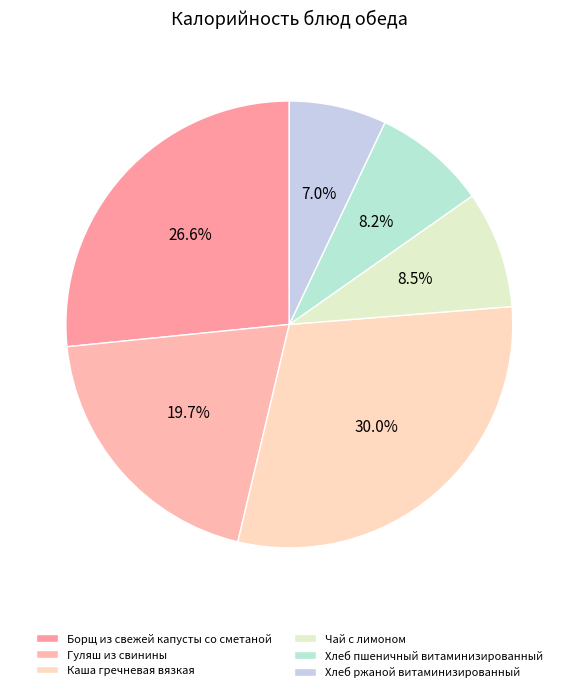

True or false: Хлеб пшеничный витаминизированный accounts for 8% of the total.

True